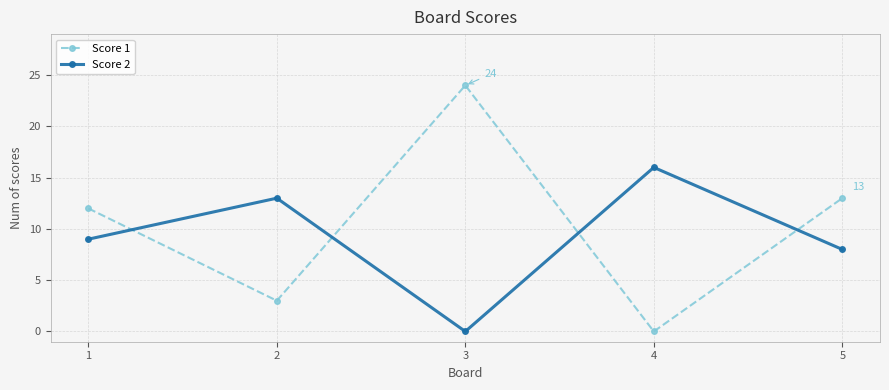

What is the spread (max minus min) of values at 2?

10